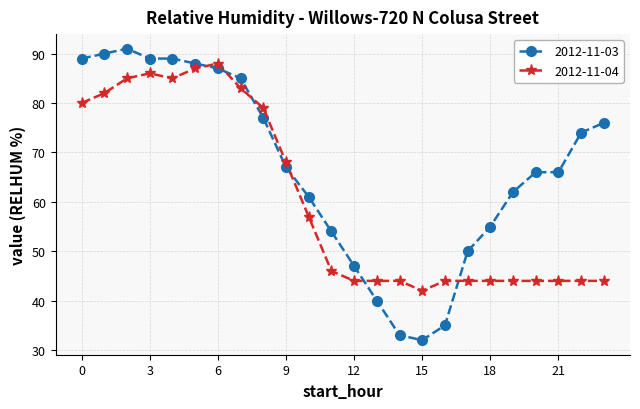

What is the maximum value for 2012-11-03?

91